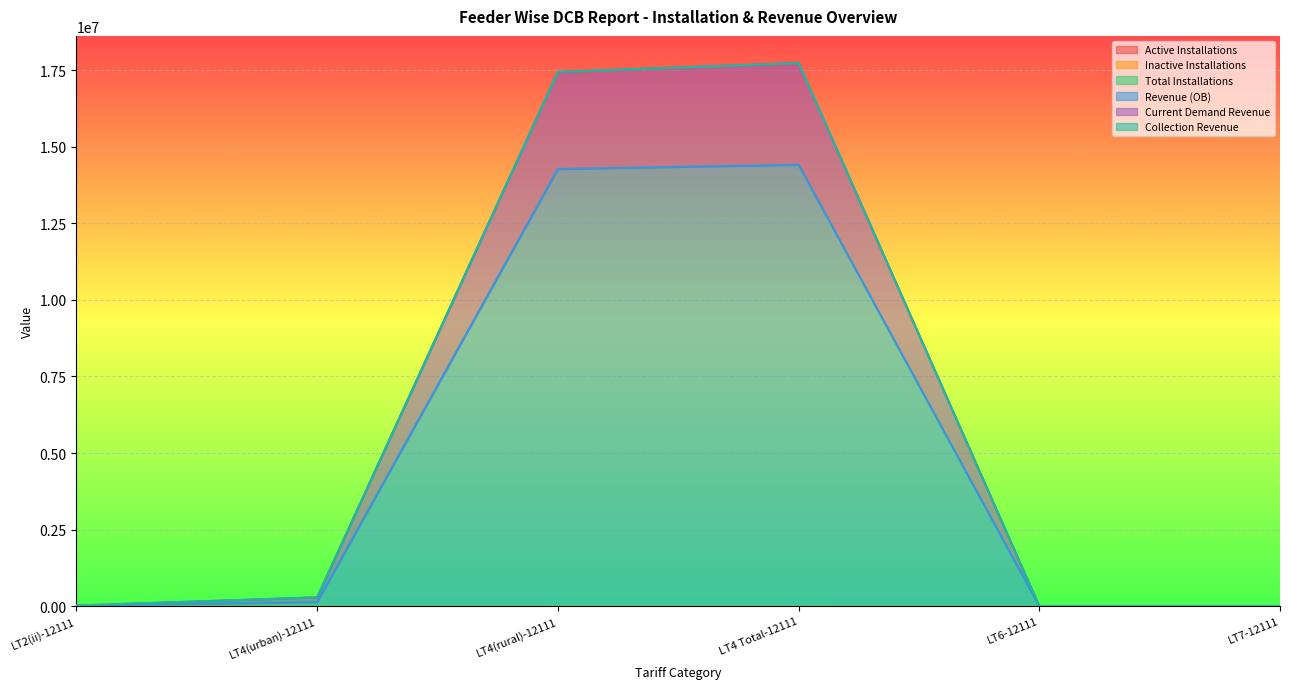

What position from the left is LT4(urban)-12111?

2